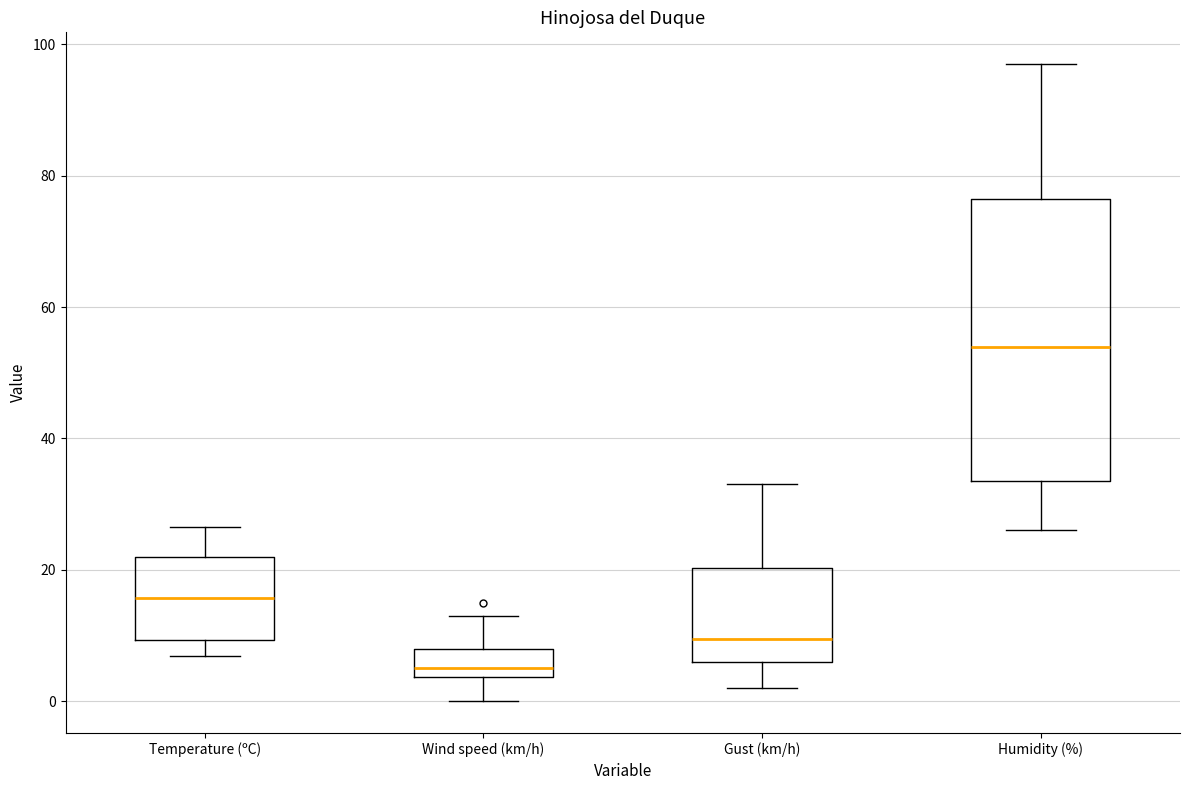

Where is the lower edge of the box for Temperature (ºC) on the y-axis? The values are not printed on the chart, so give them approximately, as read against the axis.

10